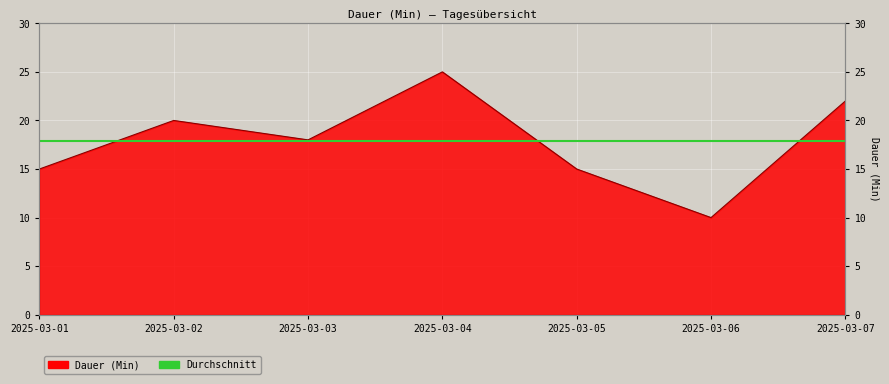

What is the difference between the second highest and minimum values?

12